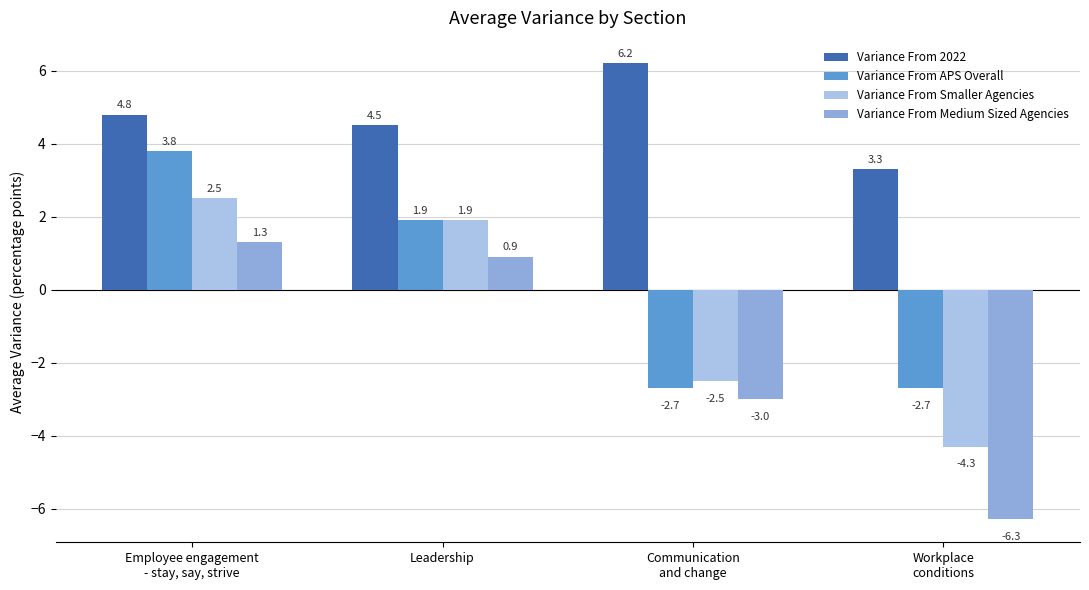

What is the sum of the Variance From 2022 values at Employee engagement
- stay, say, strive and Leadership?

9.3